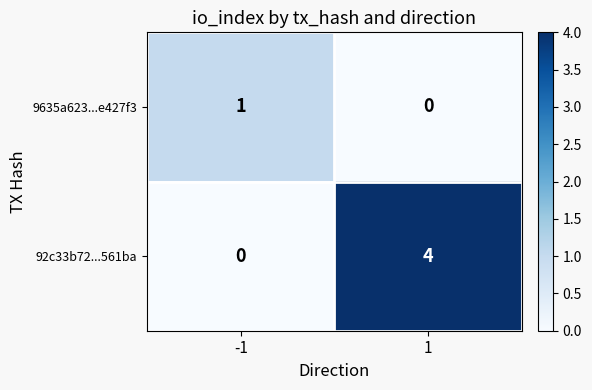

What is the greatest value displayed?

4